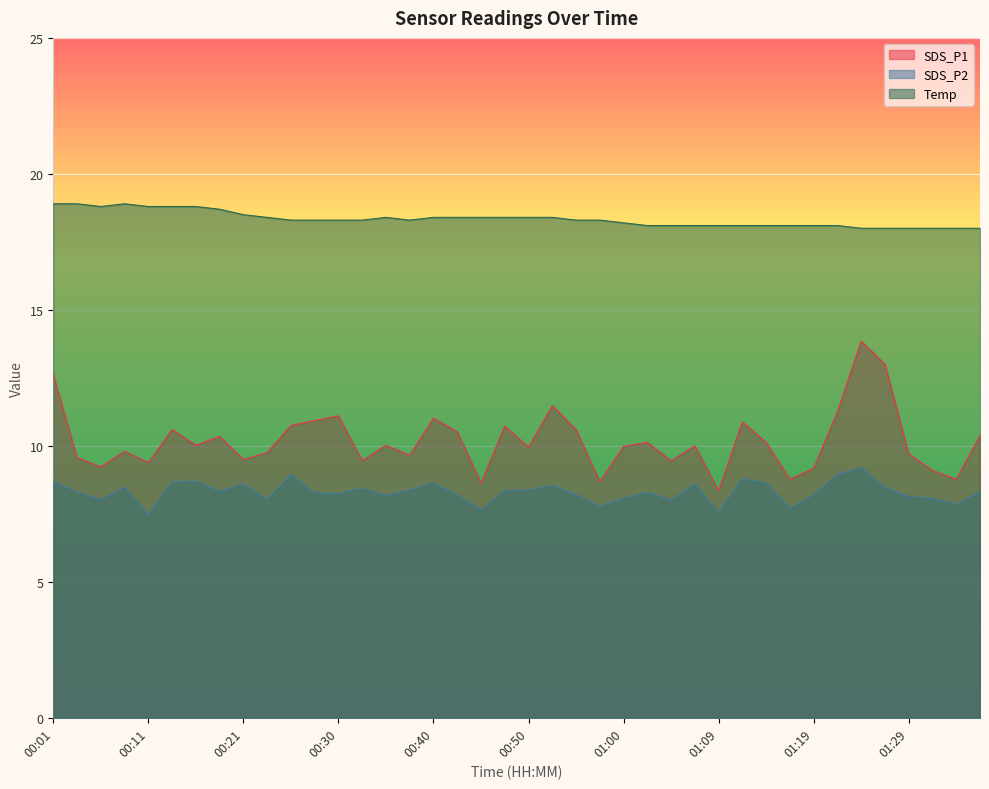

List the series in order of their peak value, lowest first.

SDS_P2, SDS_P1, Temp